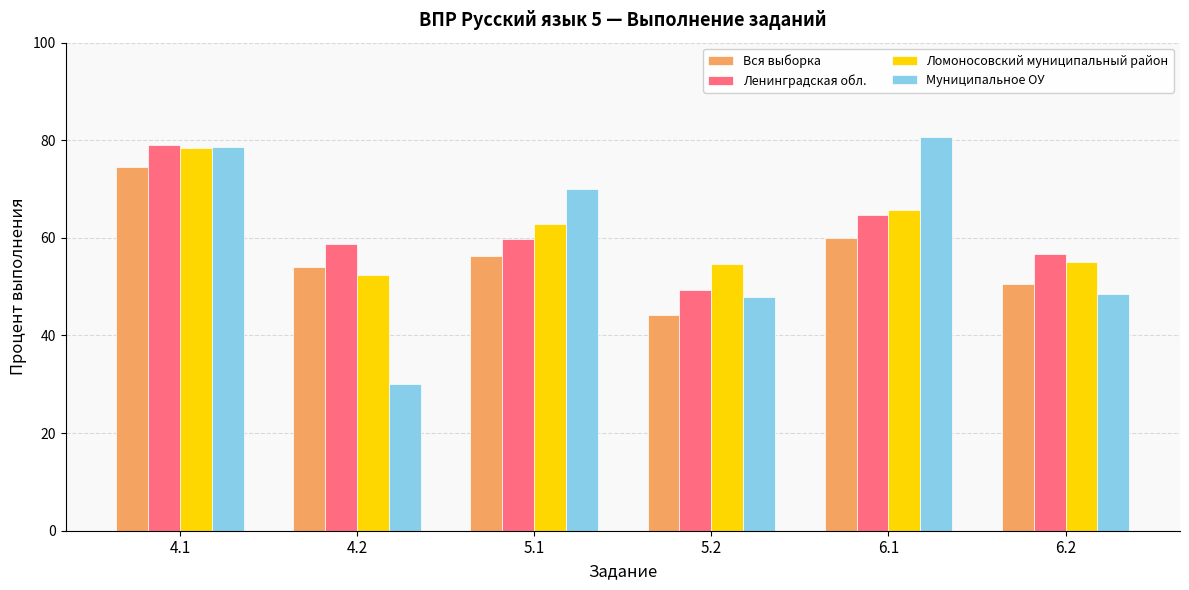

What are all the series names shown in the legend?

Вся выборка, Ленинградская обл., Ломоносовский муниципальный район, Муниципальное ОУ